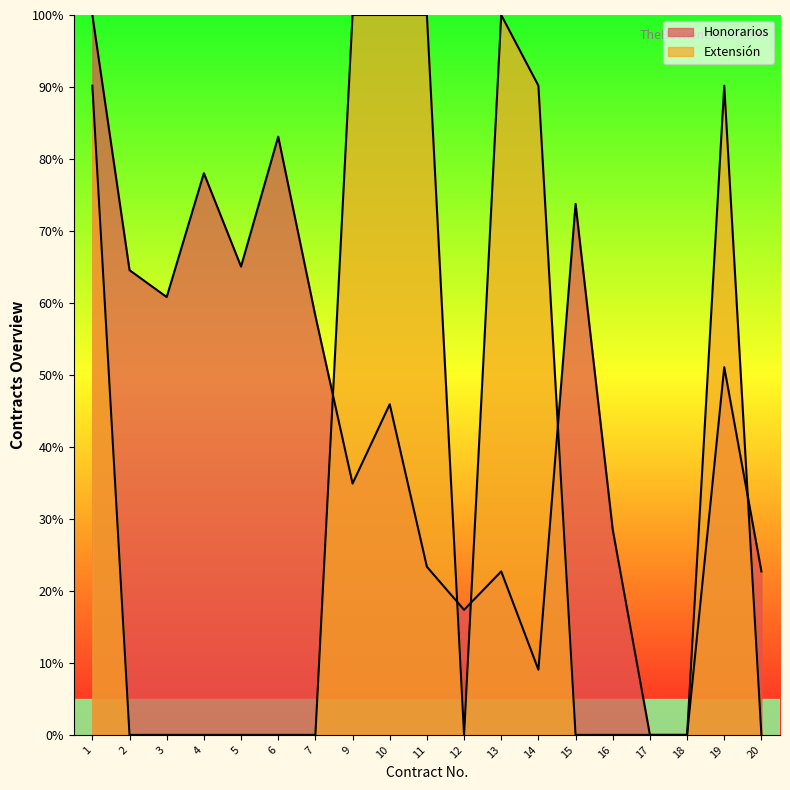

What is the difference between the maximum and minimum values in the Extensión series?

100.0